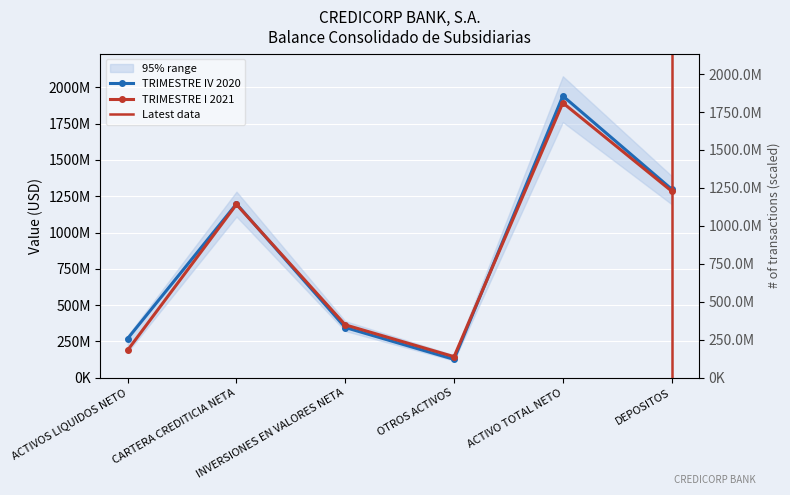

Rank the series by their maximum value, from lowest to highest.

TRIMESTRE I 2021, TRIMESTRE IV 2020